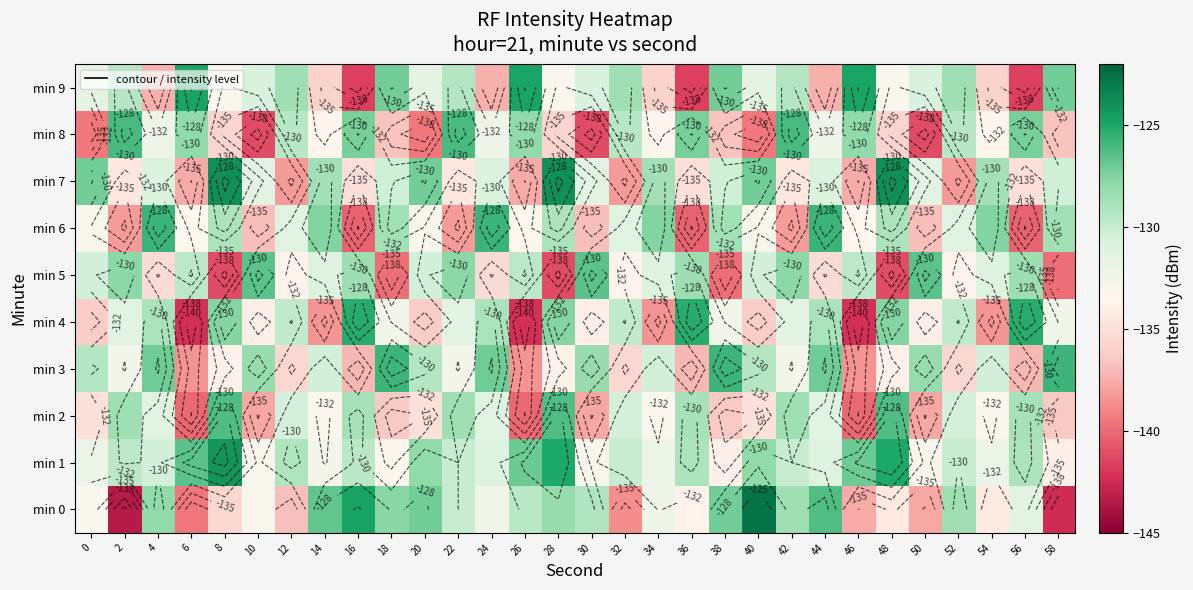

What is the minimum value for min 0?

-143.5